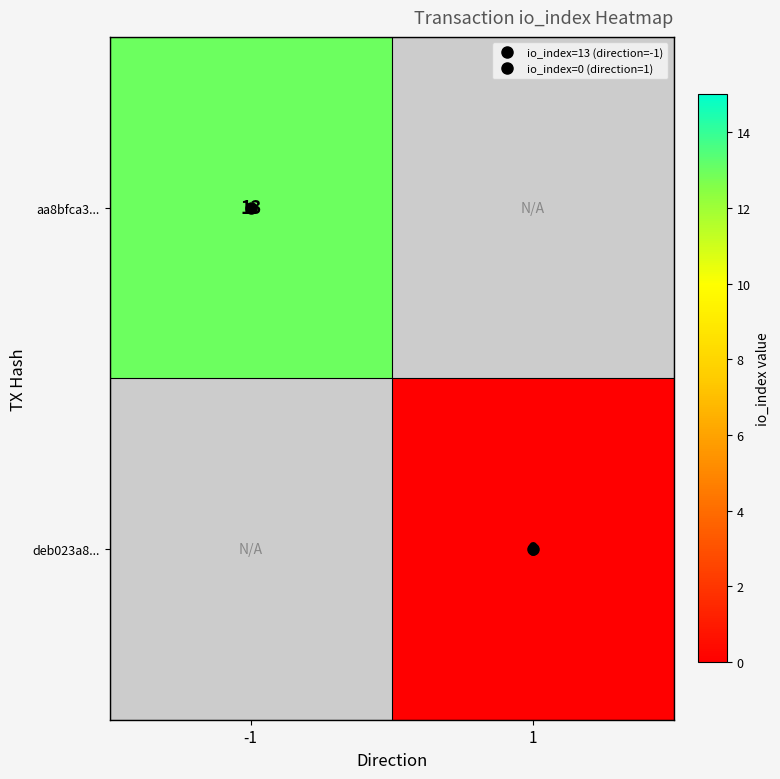

The aa8bfca3... series shows 13.0 at -1. True or false?

True